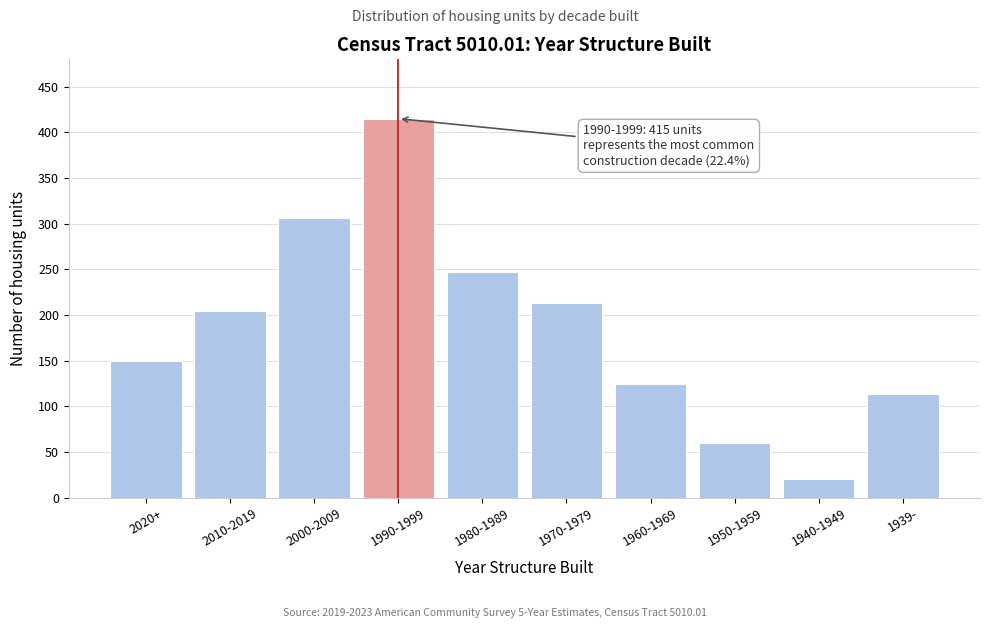

Reading left to right, what are all the values shown in this chart?

150	204	306	415	247	213	125	60	20	114